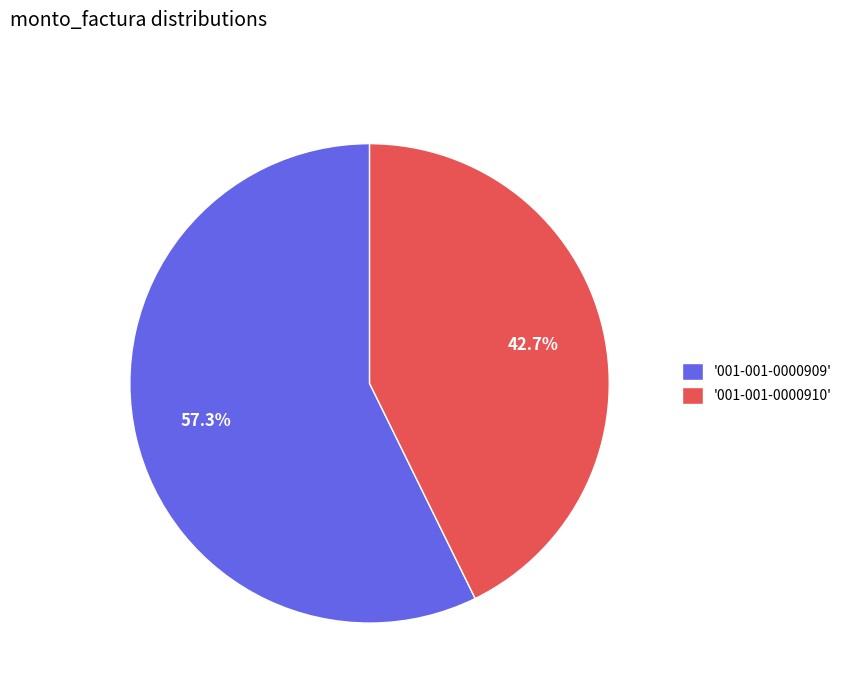

Combined, what portion of the pie is '001-001-0000909' and '001-001-0000910'?

100.0%